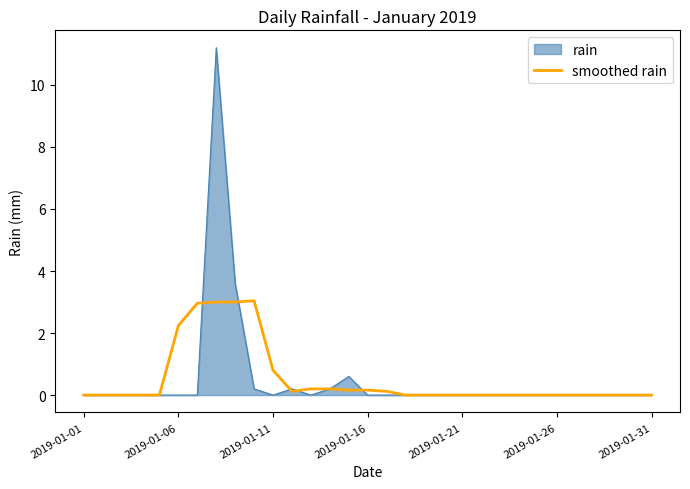

Which series has the largest range (max minus min)?

rain